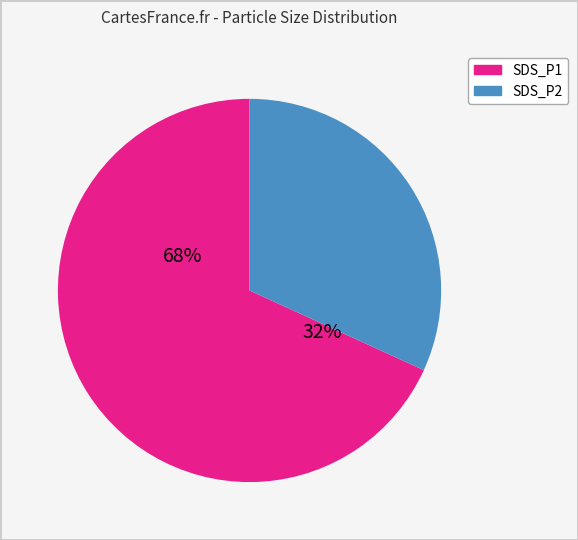

The SDS_P1 slice represents 72% of the pie. True or false?

False